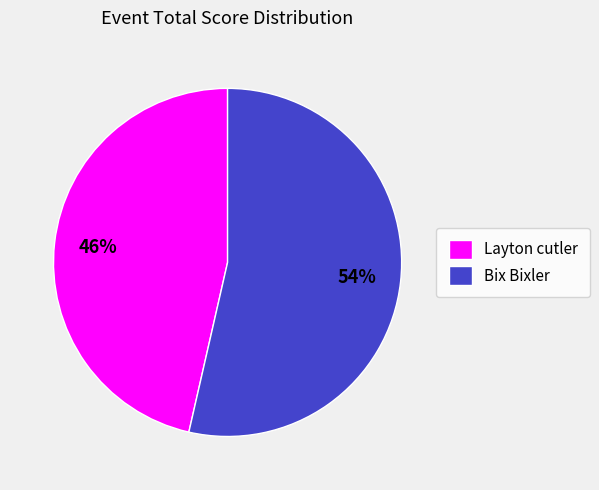

Rank the categories by value from lowest to highest.

Layton cutler, Bix Bixler